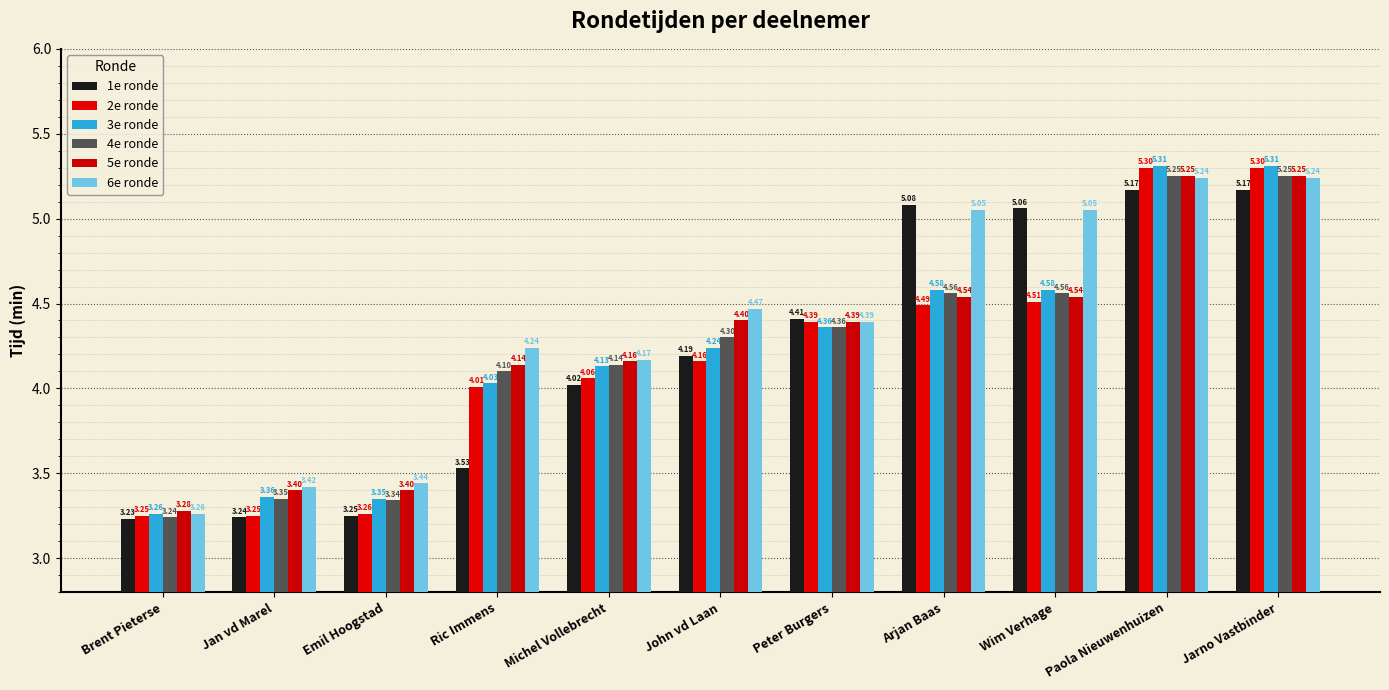

What is the maximum value for 1e ronde?

5.2